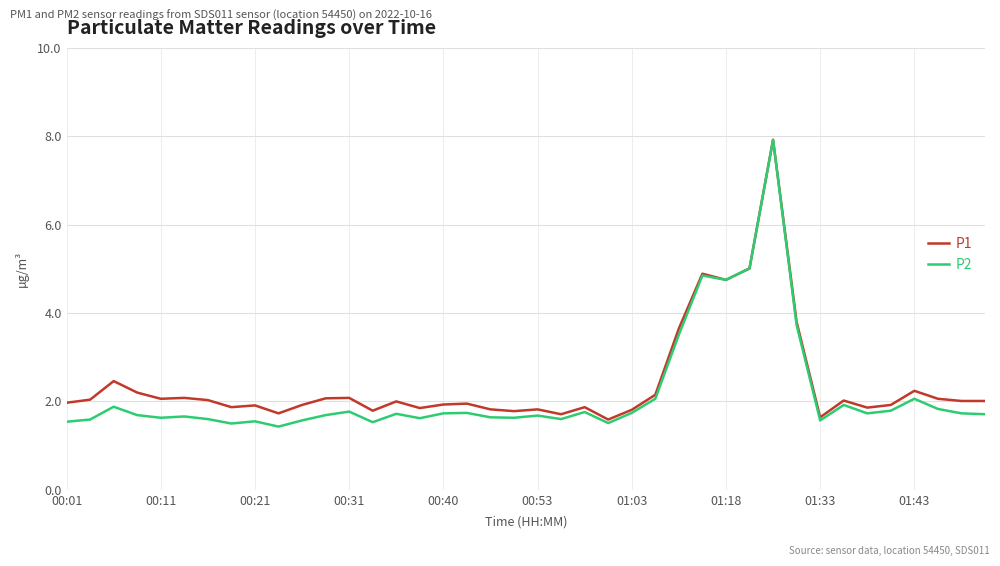

Which series has the largest range (max minus min)?

P2